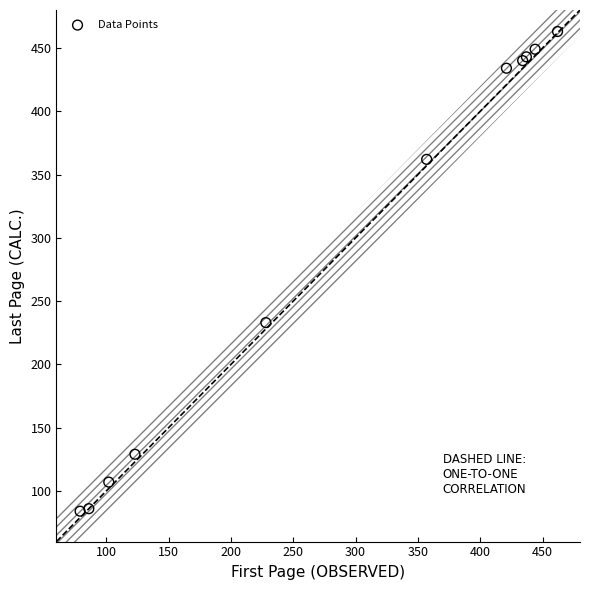

What Y value in the scatter plot is closest to 273?

233